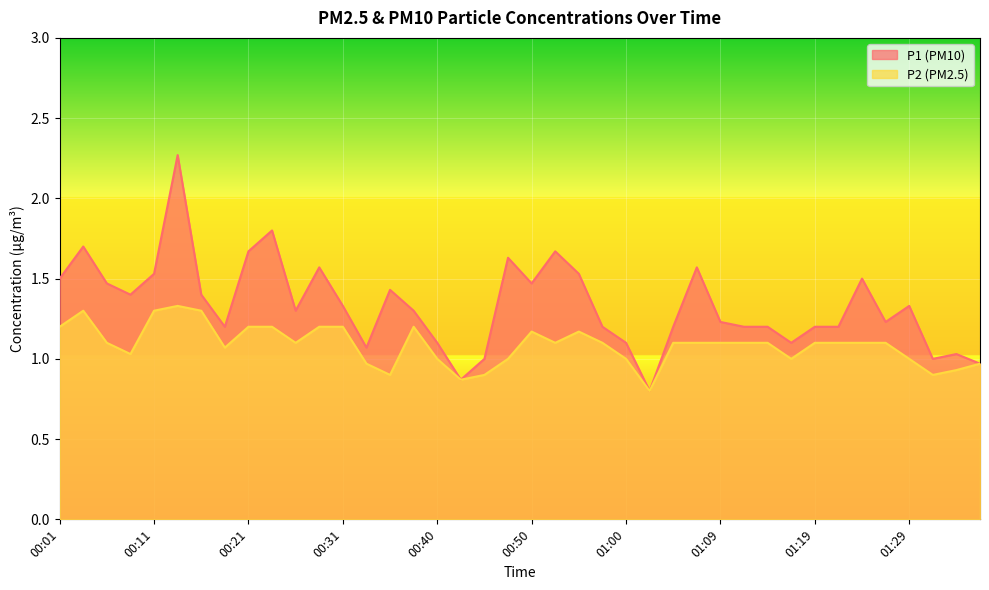

True or false: P2 has more than 1 points higher than both neighbors.

True